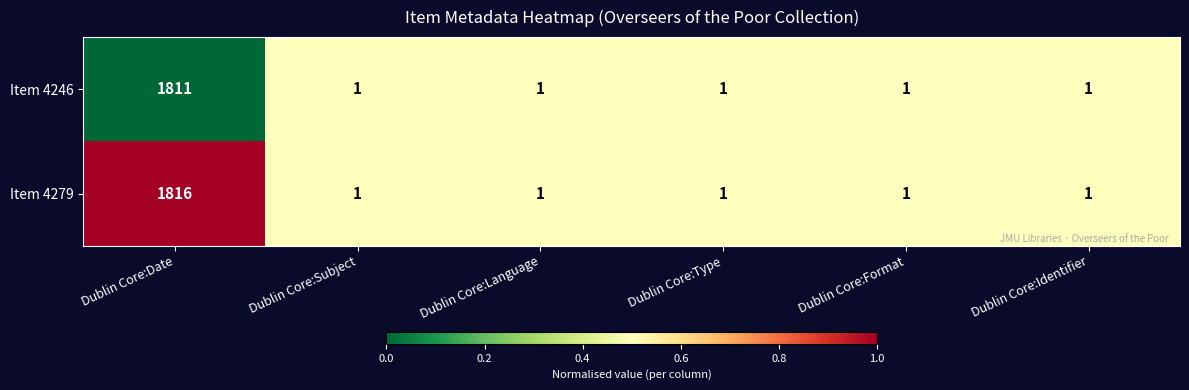

Which series has the largest total across all categories?

Item 4279